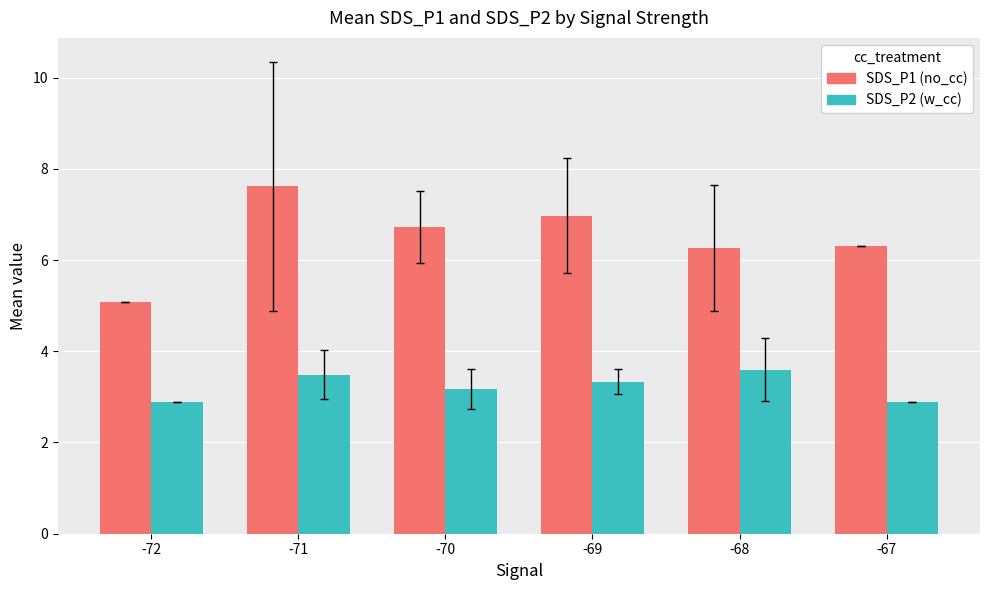

Is it true that SDS_P2 (w_cc) equals 3.3 at -69?

True